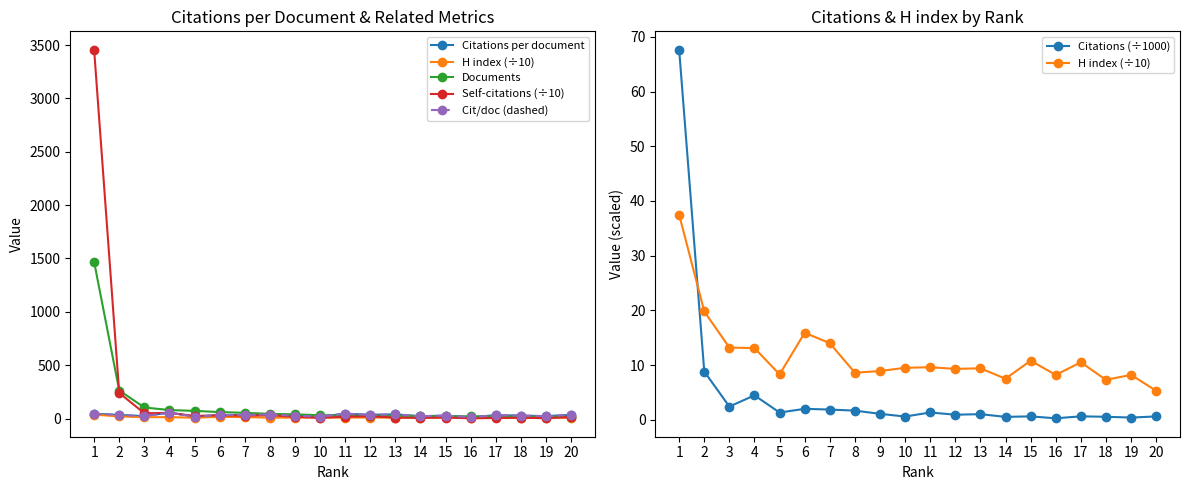

How many distinct data groups are displayed?

6